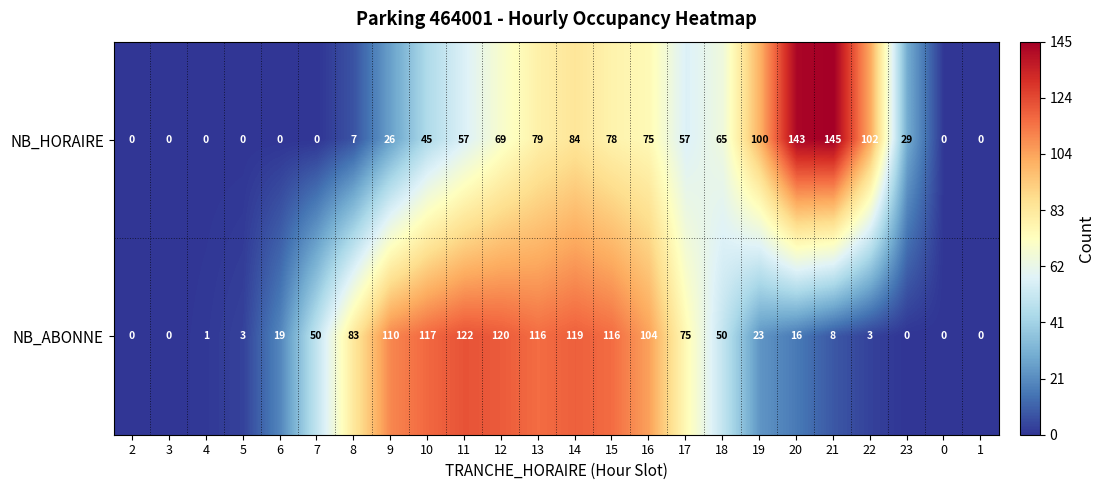

At how many categories does at least one series exceed 4?

18